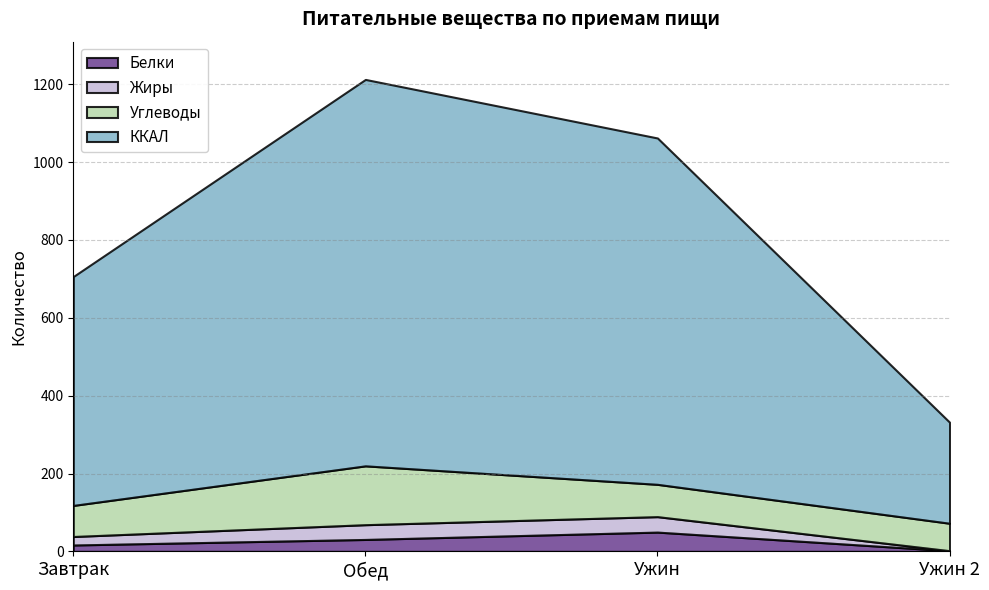

How many lines are shown in the chart?

4